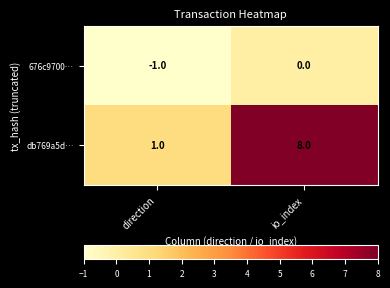

At which category does the chart reach its peak across all series?

io_index